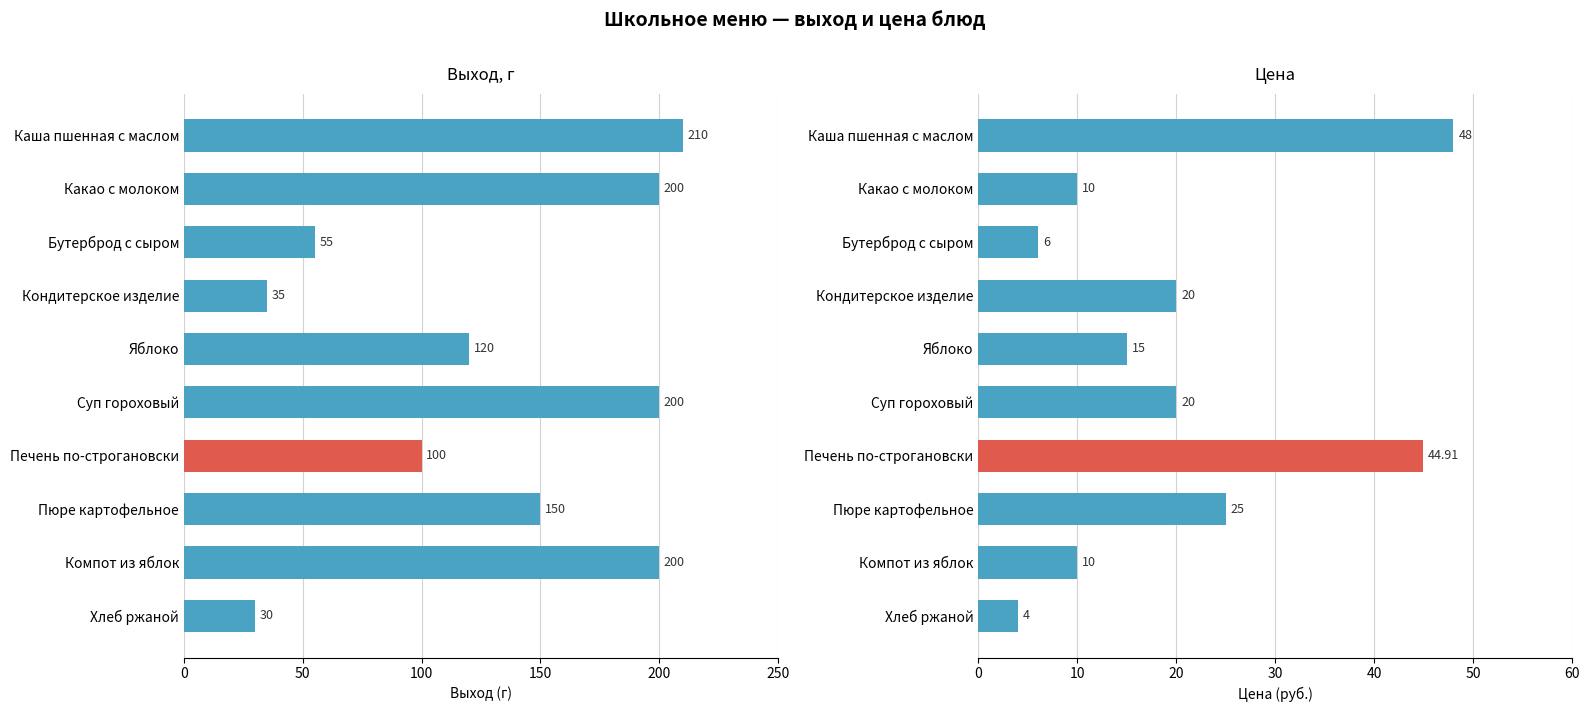

Which category has the highest value across all series?

Каша пшенная с маслом